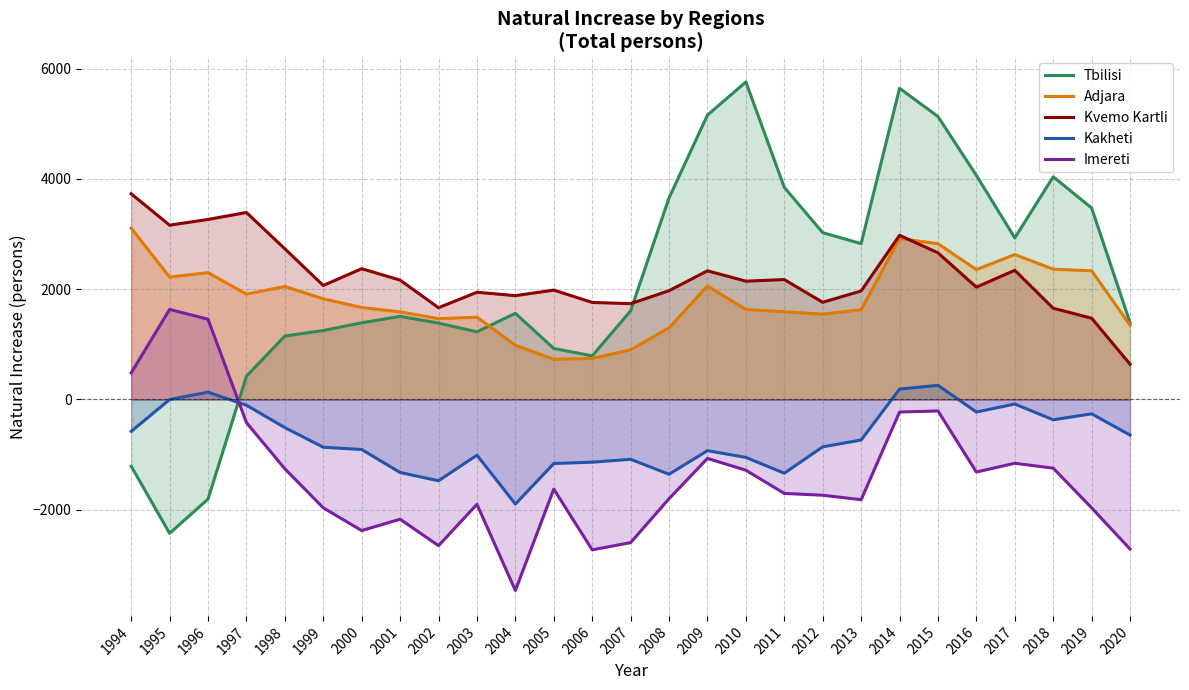

How many interior local peaks does the Tbilisi series have?

5